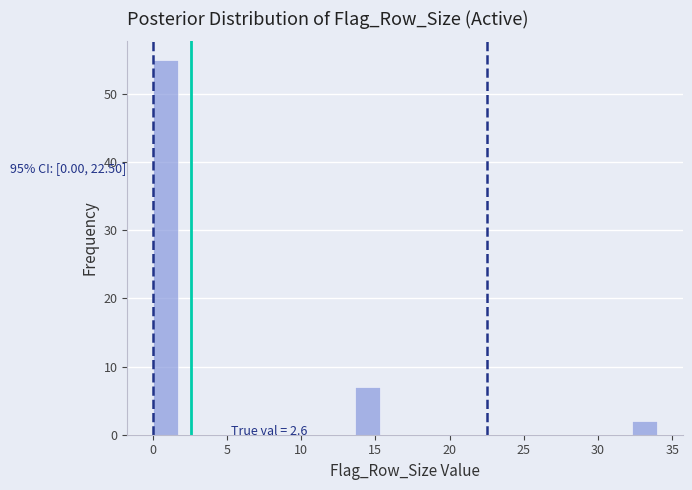

Read against the x-axis, roughly where is the centre of the tallest bar?

1.0